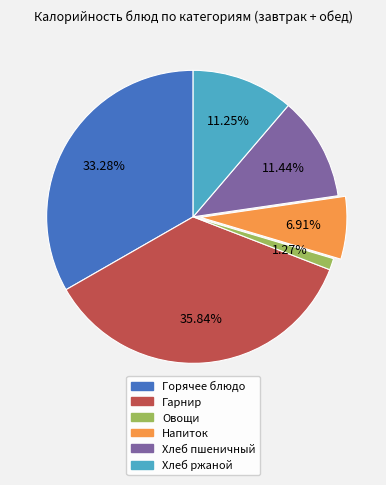

Is there any slice that represents more than half of the pie?

No